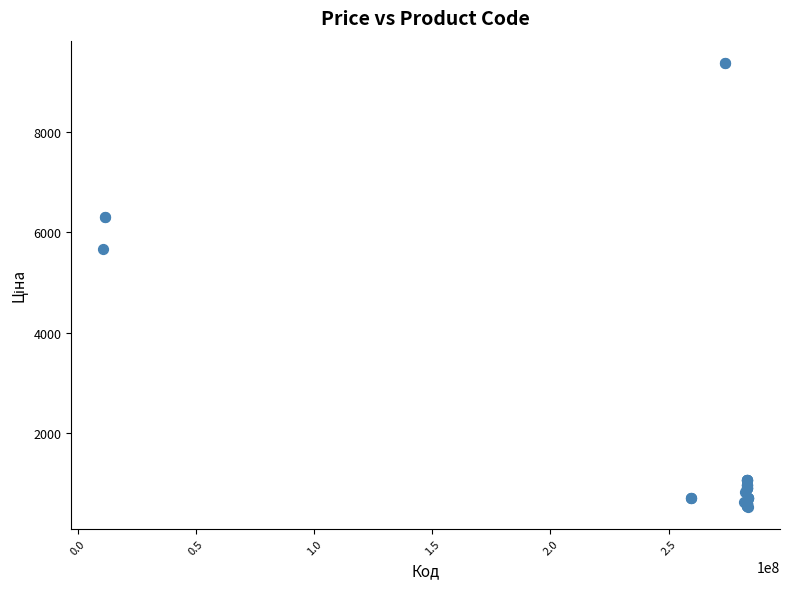

What Y value in the scatter plot is closest to 4957?

5673.8